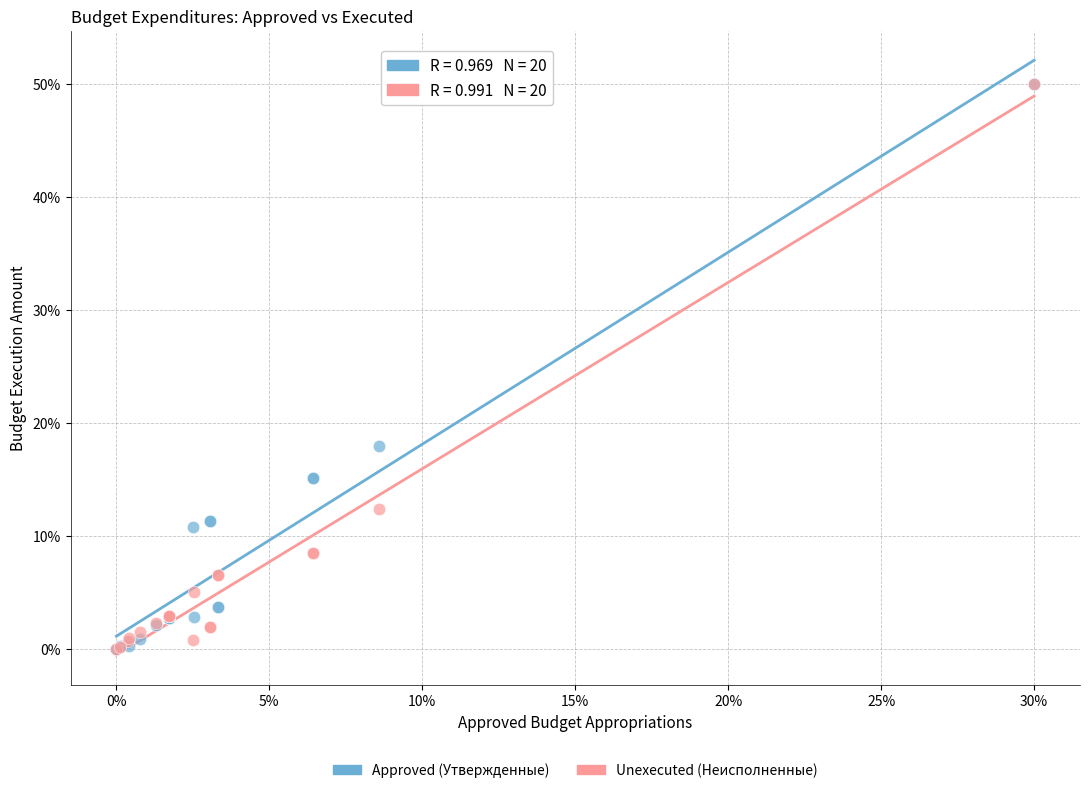

In the Approved (Утвержденные) series, what Y value is closest to 25?

18.0